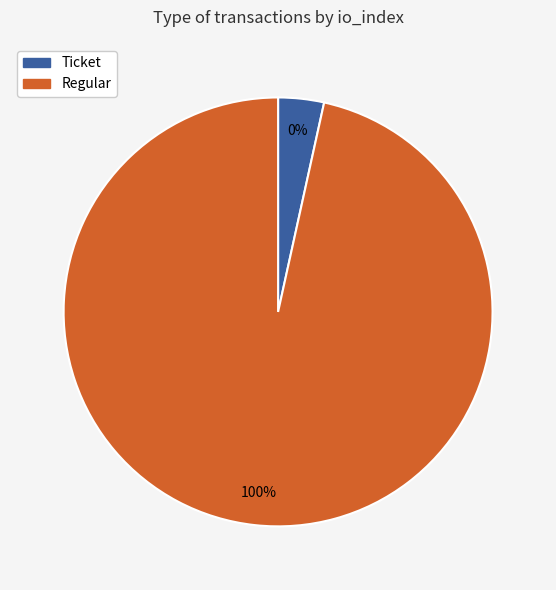

Which slice is the smallest?

Ticket